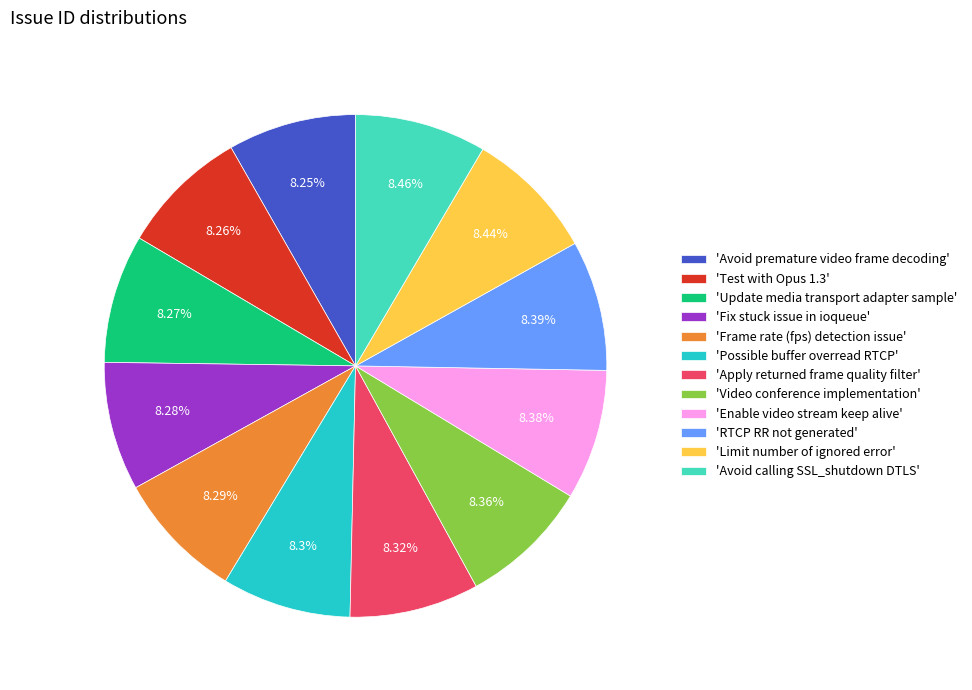

Approximately how many times larger is the value at 'Update media transport adapter sample' compared to 'Video conference implementation'?

1.0